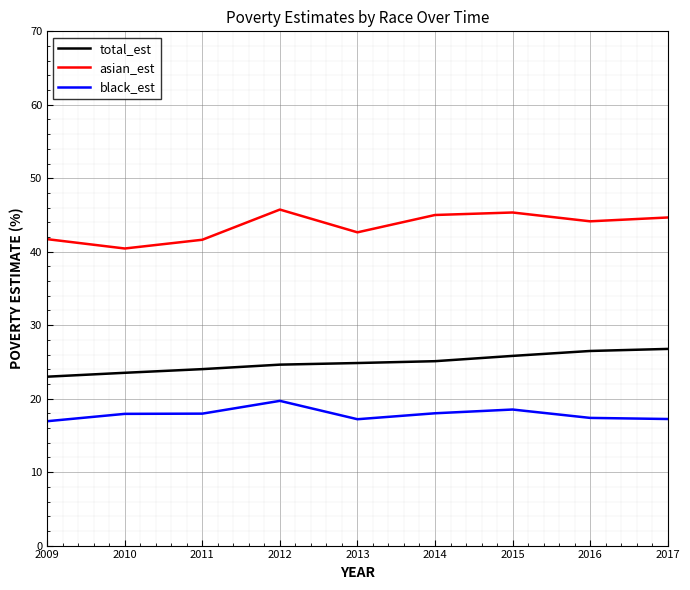

What is the spread (max minus min) of values at 2011?

23.7